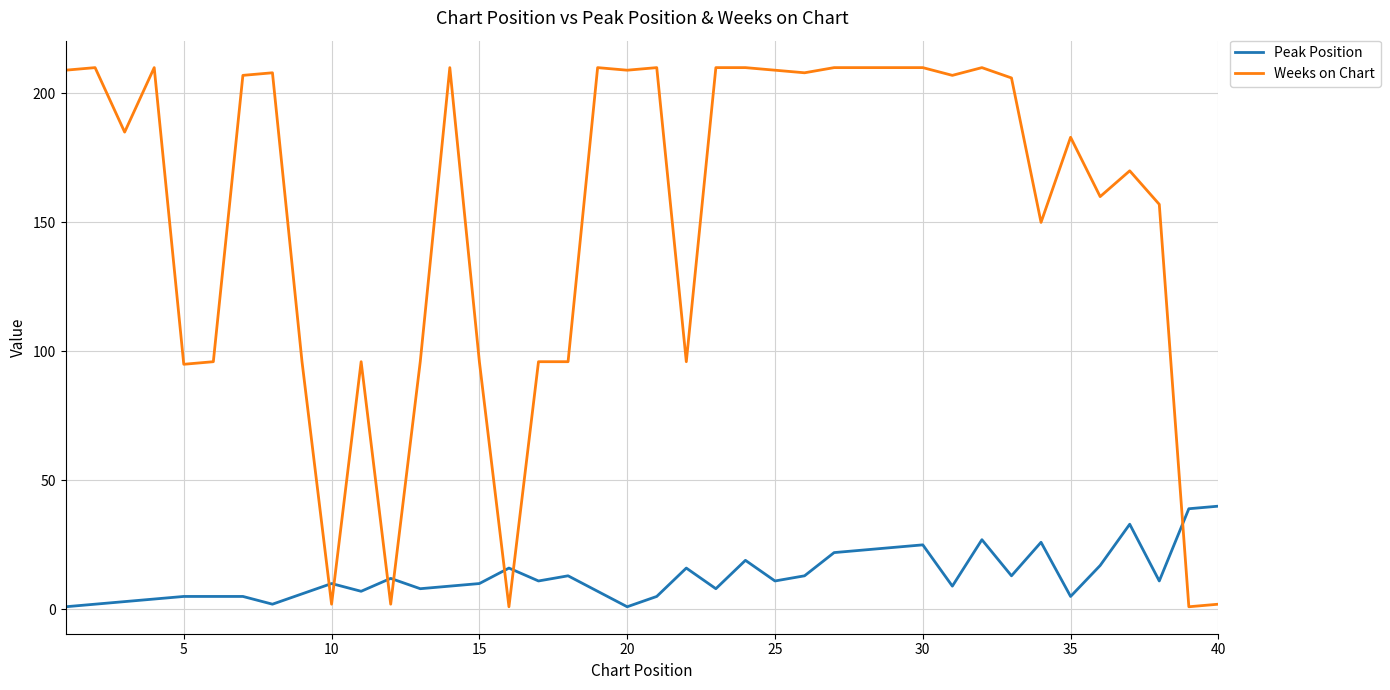

Which series has the widest spread of values?

Weeks on Chart